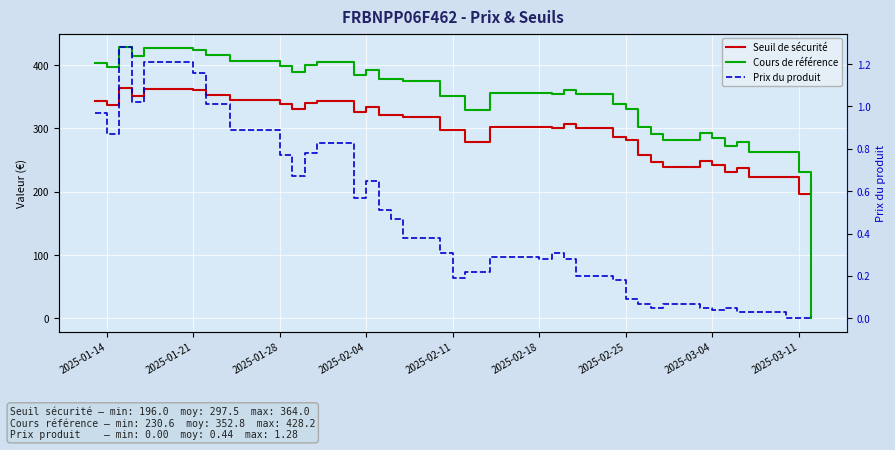

Which series ends up on top after the final intersection of Cours de référence and Seuil de sécurité?

Seuil de sécurité